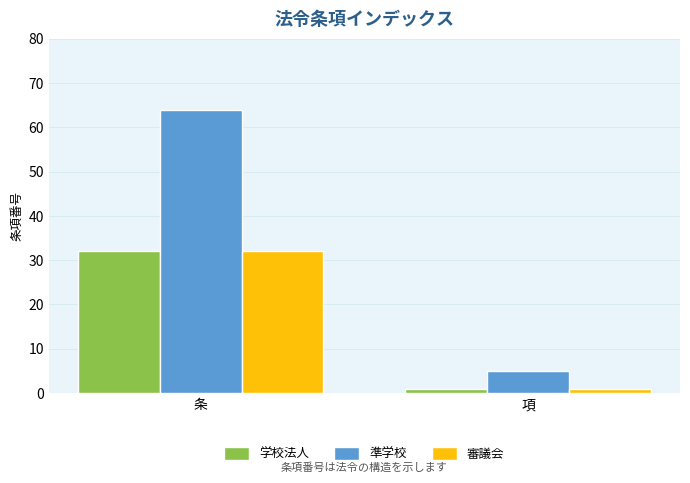

What is the value of the 審議会 bar at the 1st from the left?

32